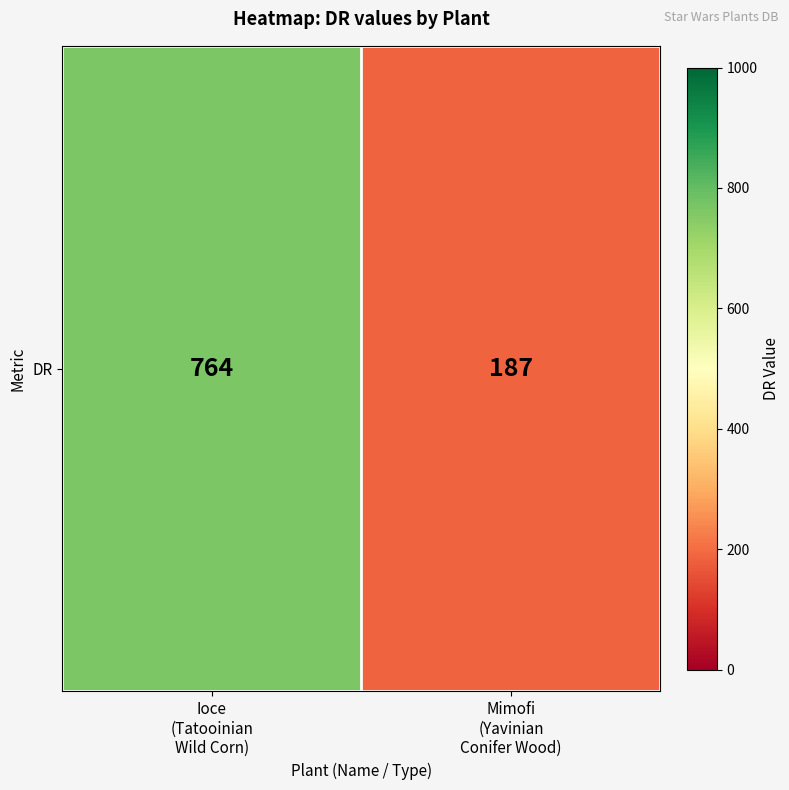

What value does the data have at Mimofi
(Yavinian
Conifer Wood), to the nearest 10?

190